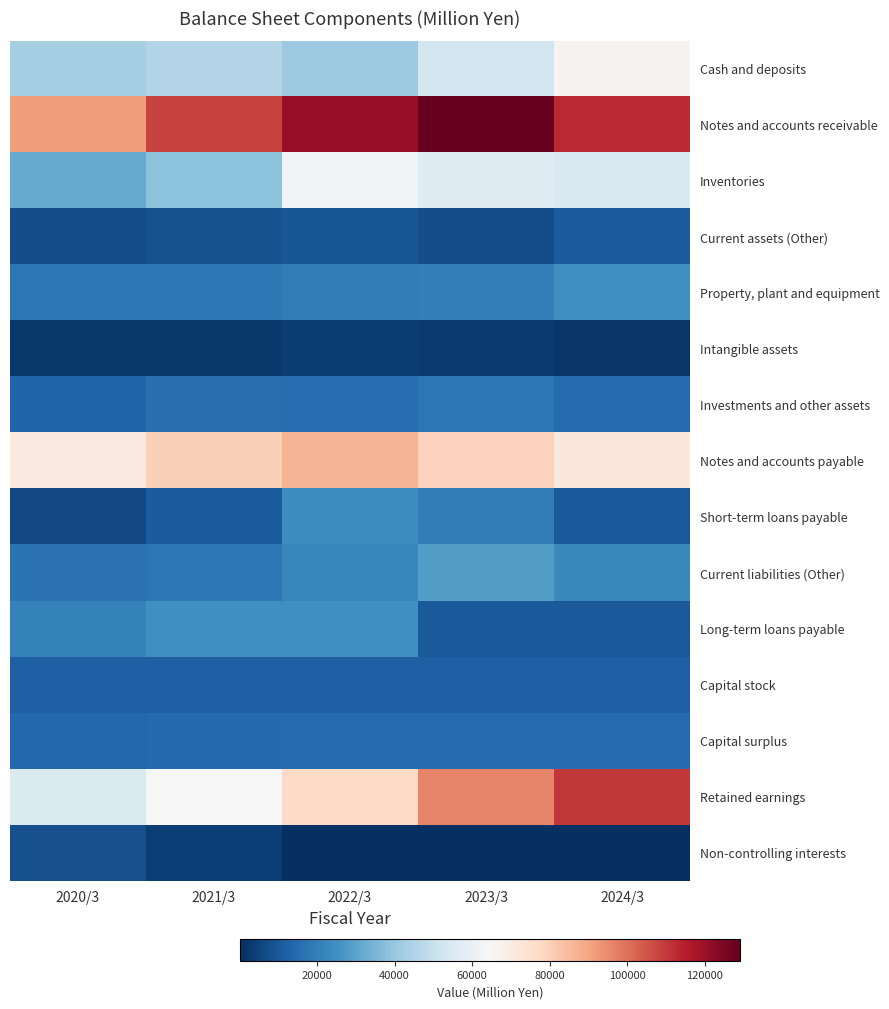

Which series has the largest total across all categories?

Notes and accounts receivable